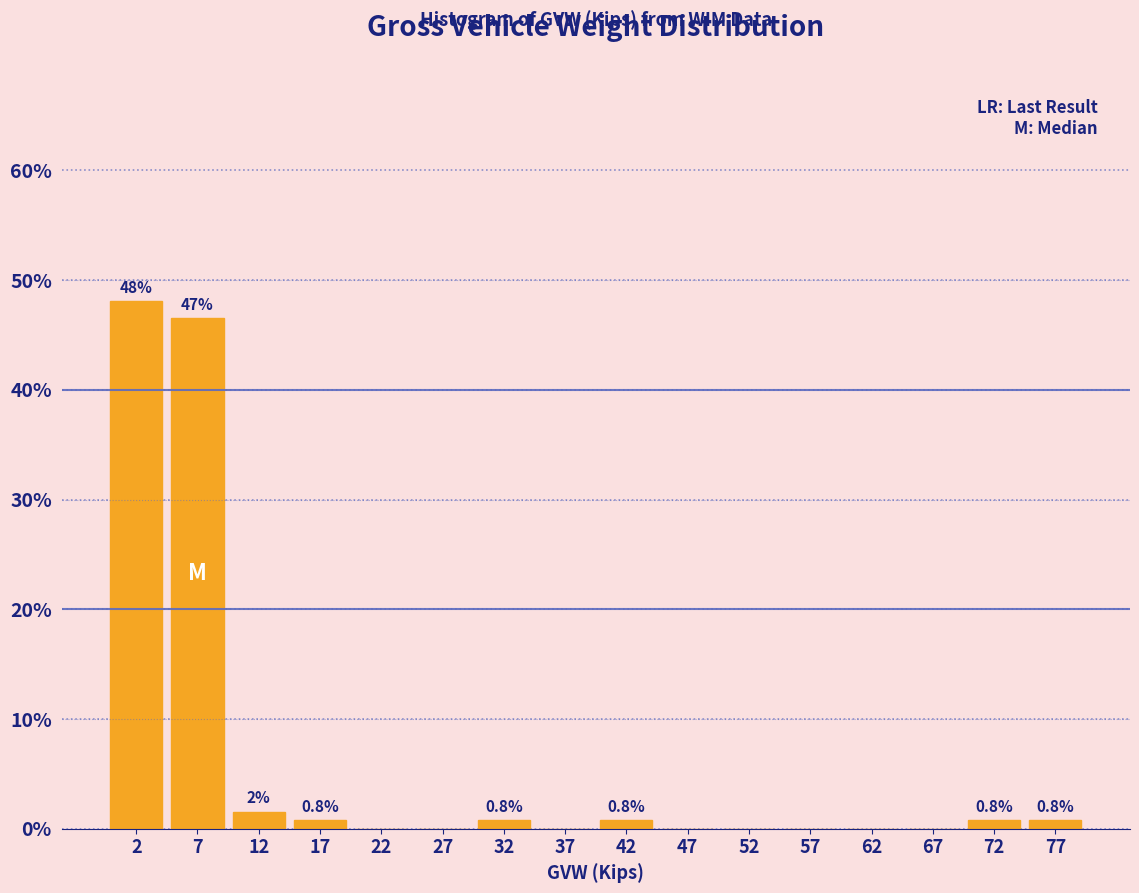

Which range on the x-axis has the tallest bar?

0 to 5